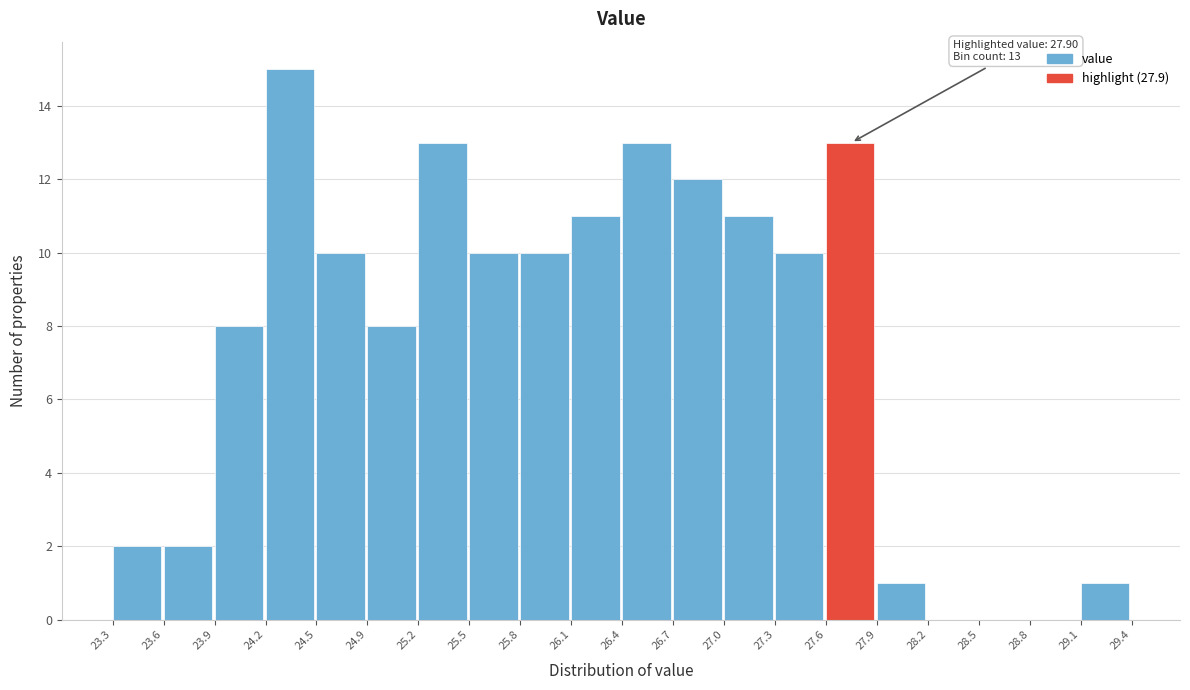

Over which range of the x-axis is the bar tallest?

24.2 to 24.5